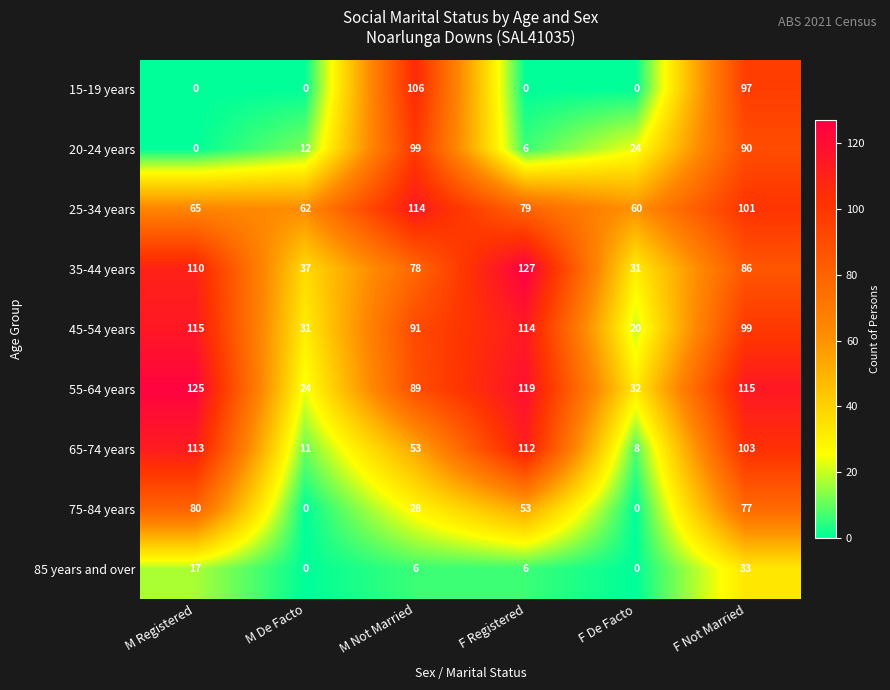

At which category is the sum across all series the highest?

F Not Married